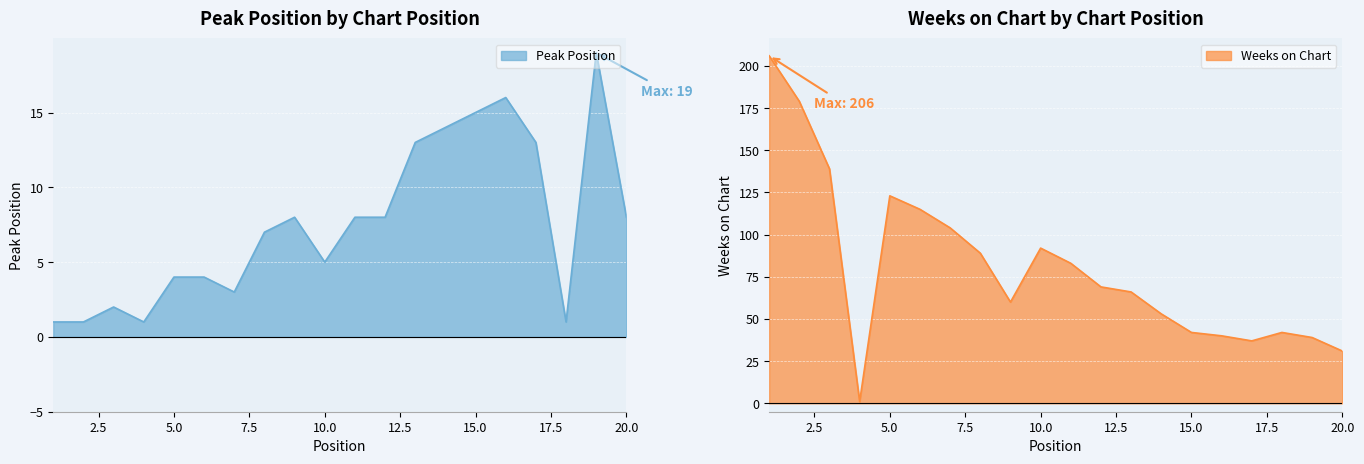

Where does the Peak Position series first go above 8?

13